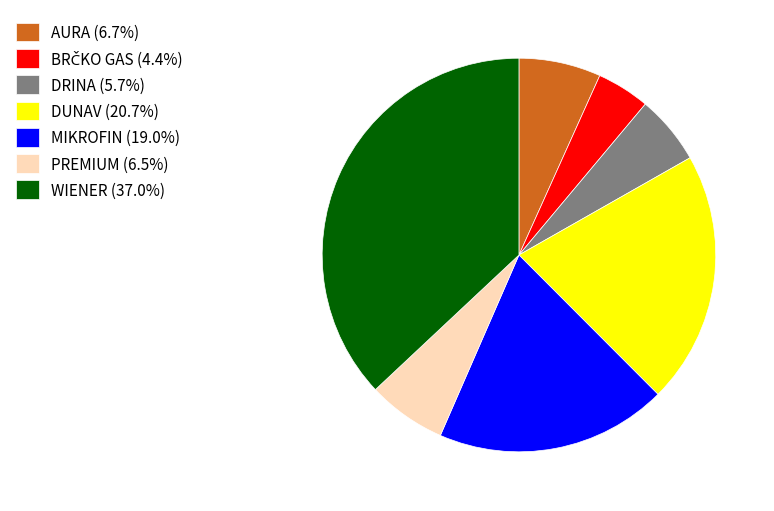

Count the number of slices in the pie.

7